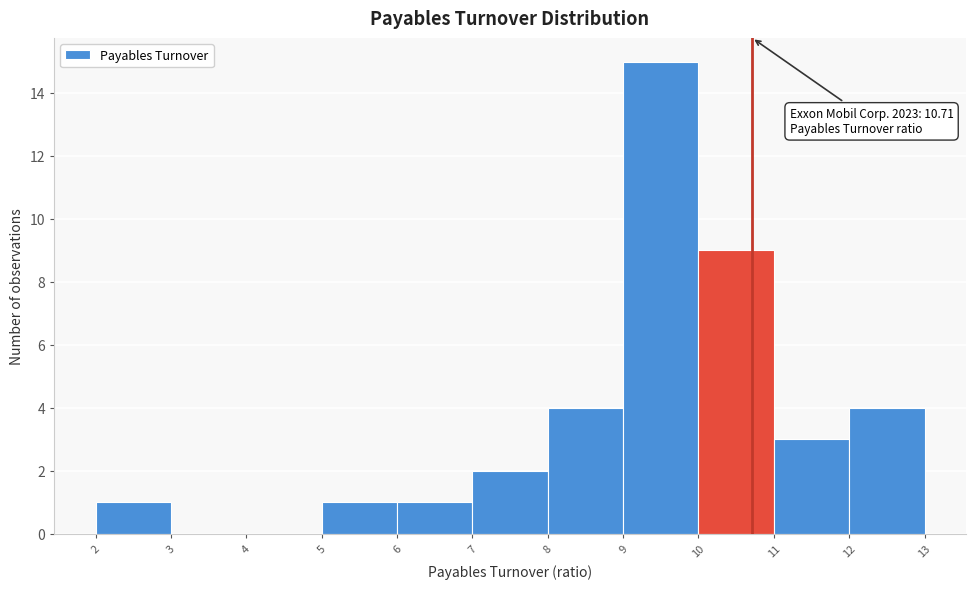

Over which range of the x-axis is the bar tallest?

9 to 10